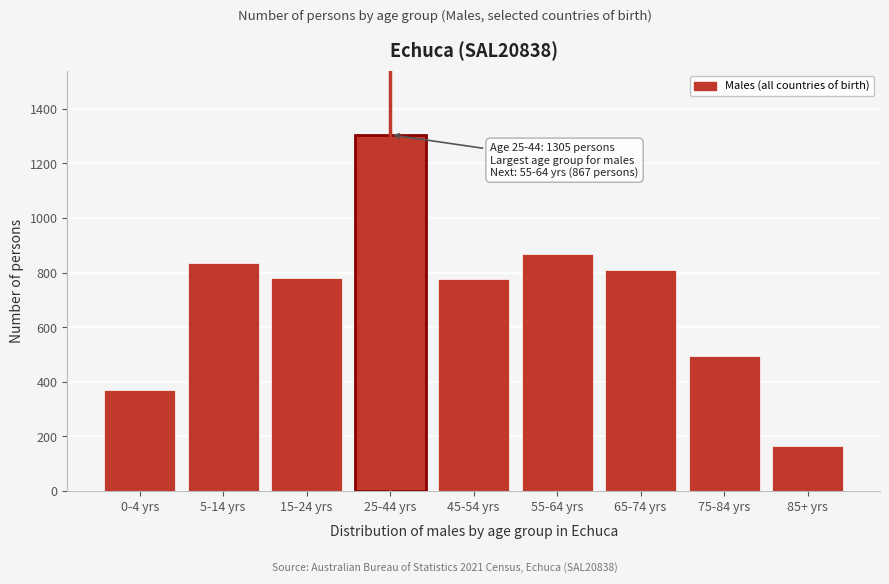

What is the value of the 9th bar from the left?

164